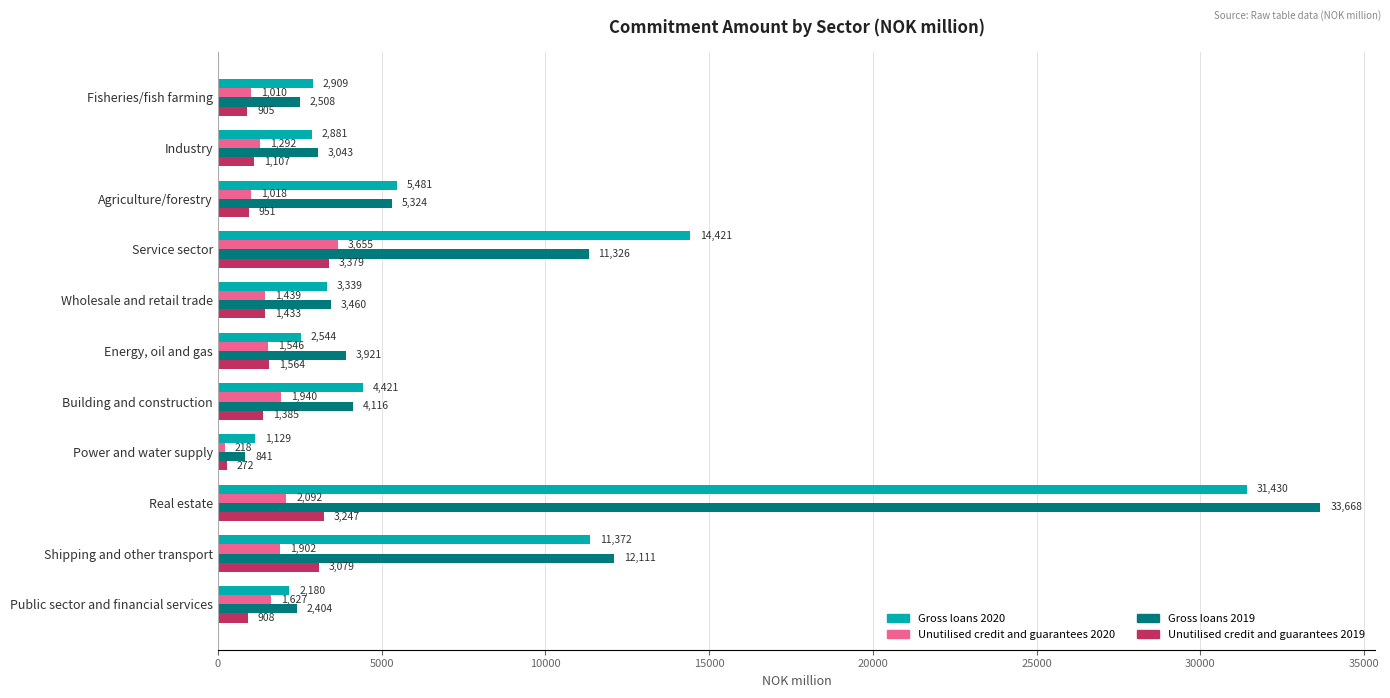

At which category does the chart reach its minimum across all series?

Power and water supply